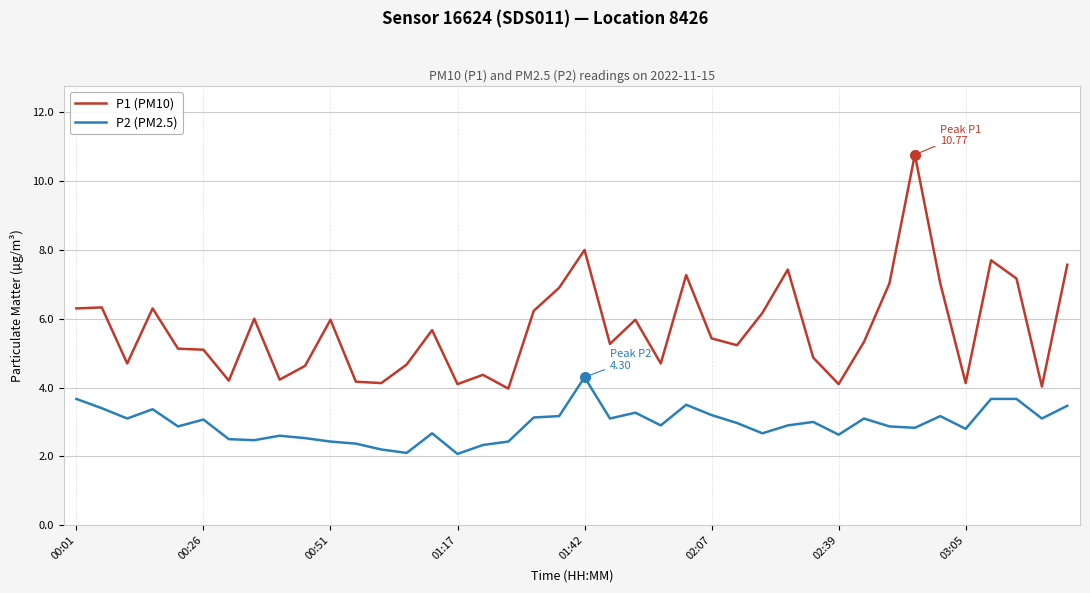

What are all the series names shown in the legend?

P1 (PM10), P2 (PM2.5)